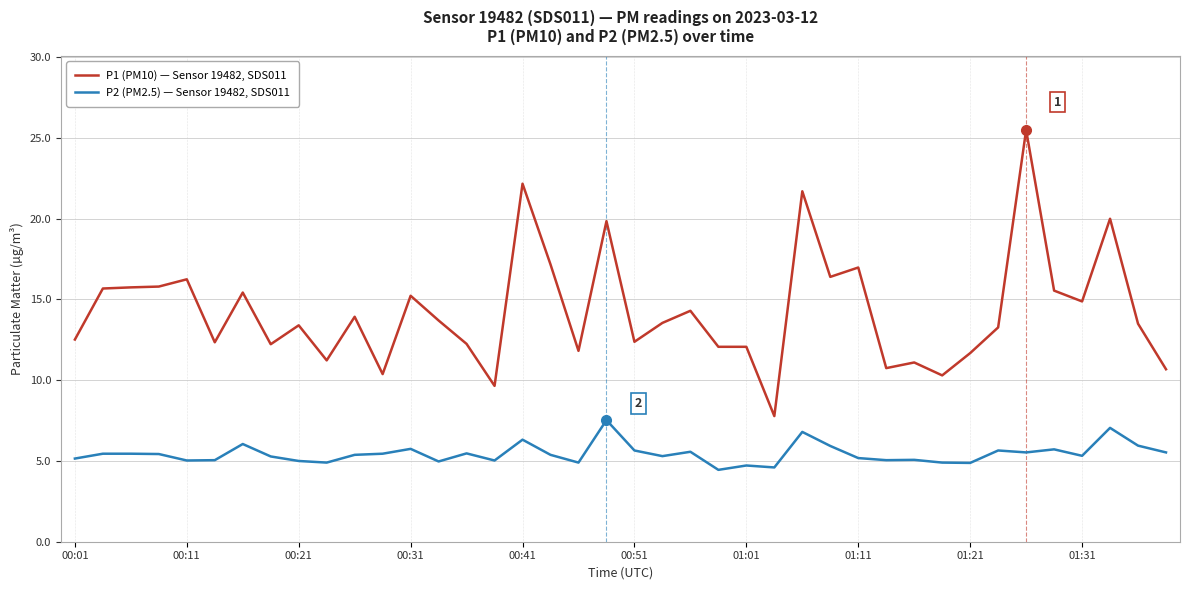

What are all the series names shown in the legend?

P1 (PM10) — Sensor 19482, SDS011, P2 (PM2.5) — Sensor 19482, SDS011